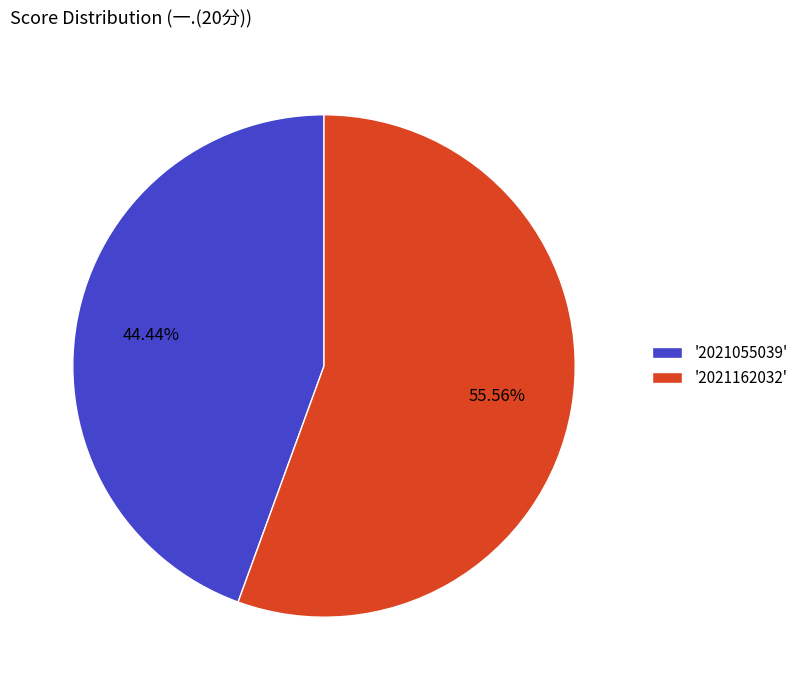

What is the ratio of the value at '2021055039' to the value at '2021162032'?

0.8